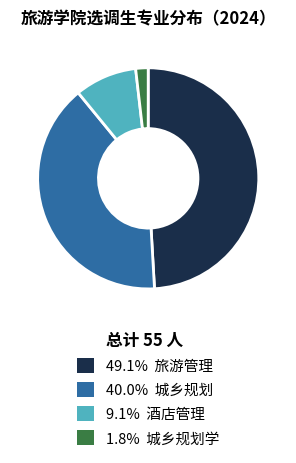

Is there any slice that represents more than half of the pie?

No